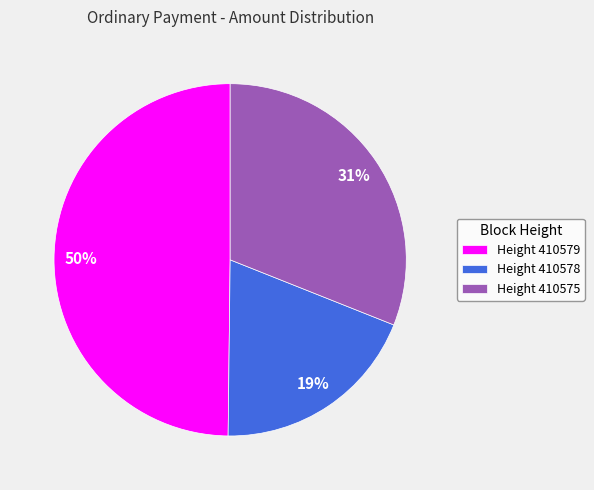

Is there a majority slice in this chart?

No